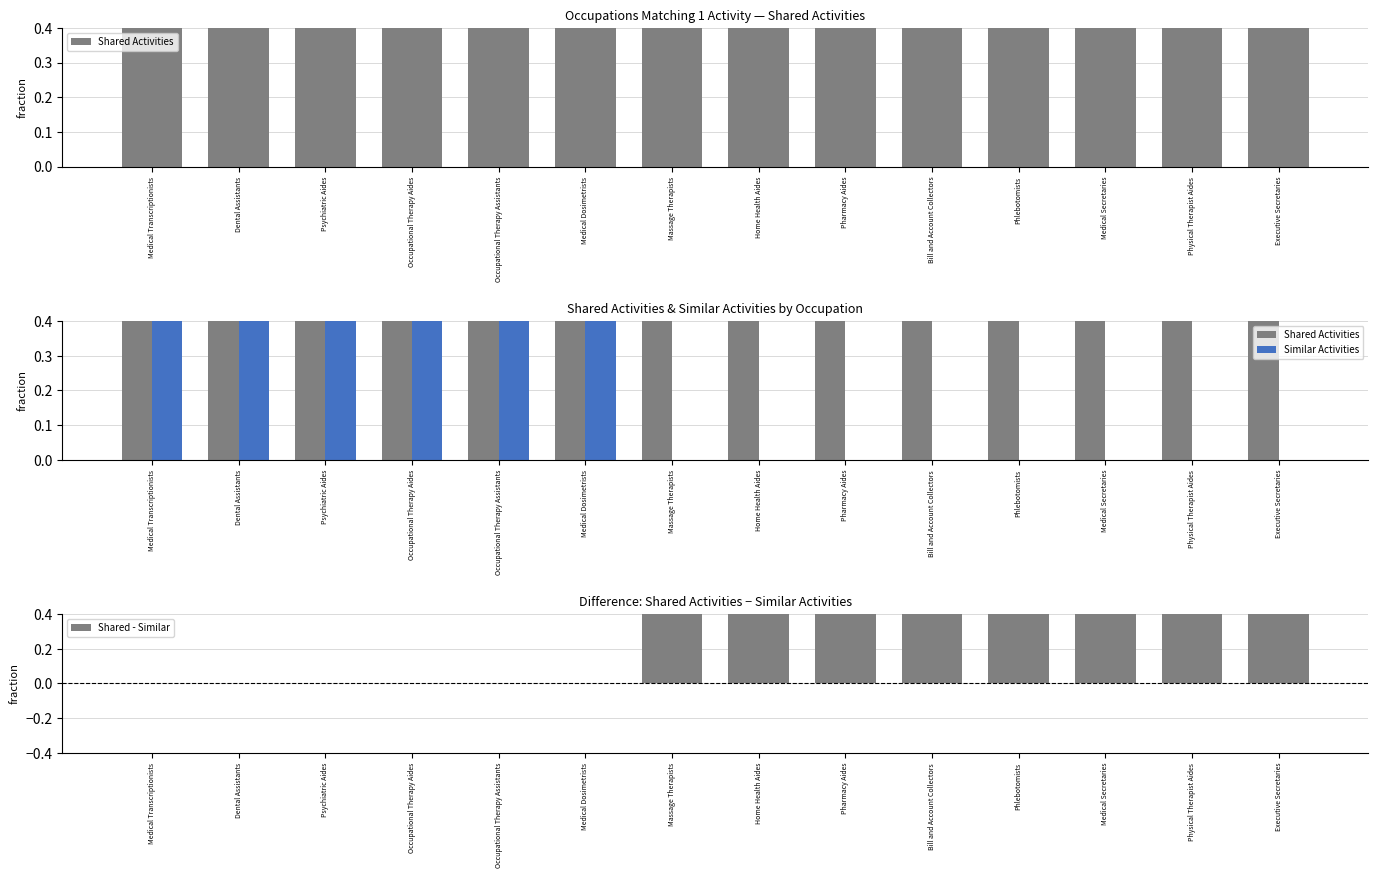

Reading right to left, extract all data points from this chart.

Shared Activities: 1	1	1	1	1	1	1	1	1	1	1	1	1	1
Similar Activities: 0	0	0	0	0	0	0	0	1	1	1	1	1	1
Shared - Similar: 1	1	1	1	1	1	1	1	0	0	0	0	0	0